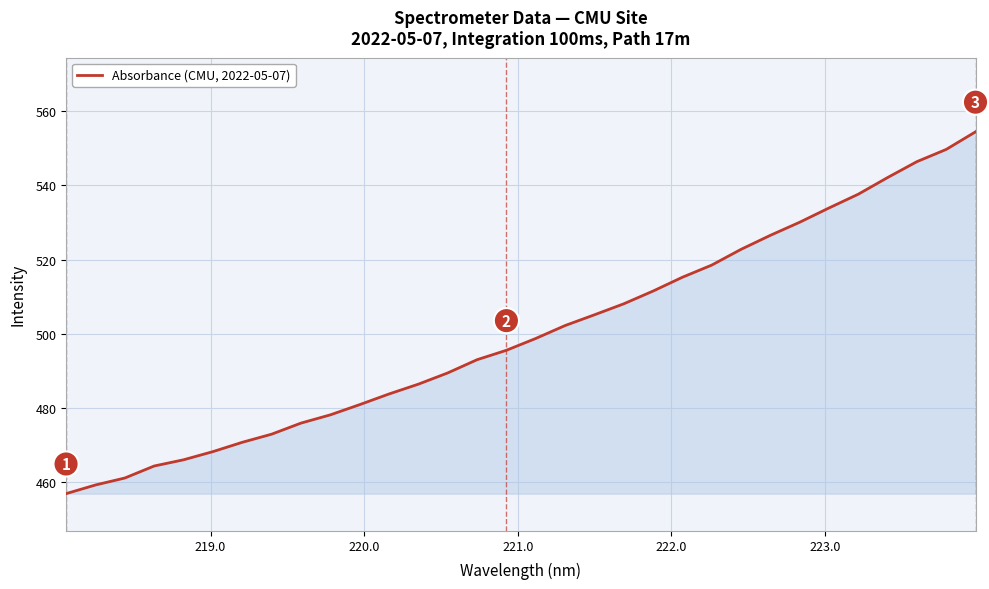

What is the greatest value displayed?

554.4